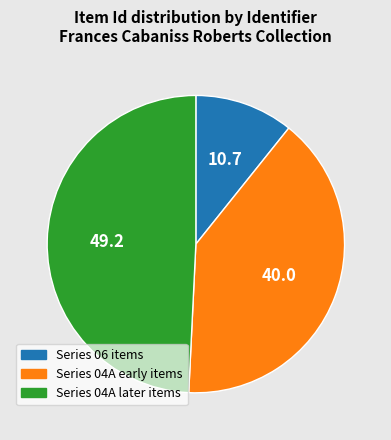

Does any single category account for the majority?

No